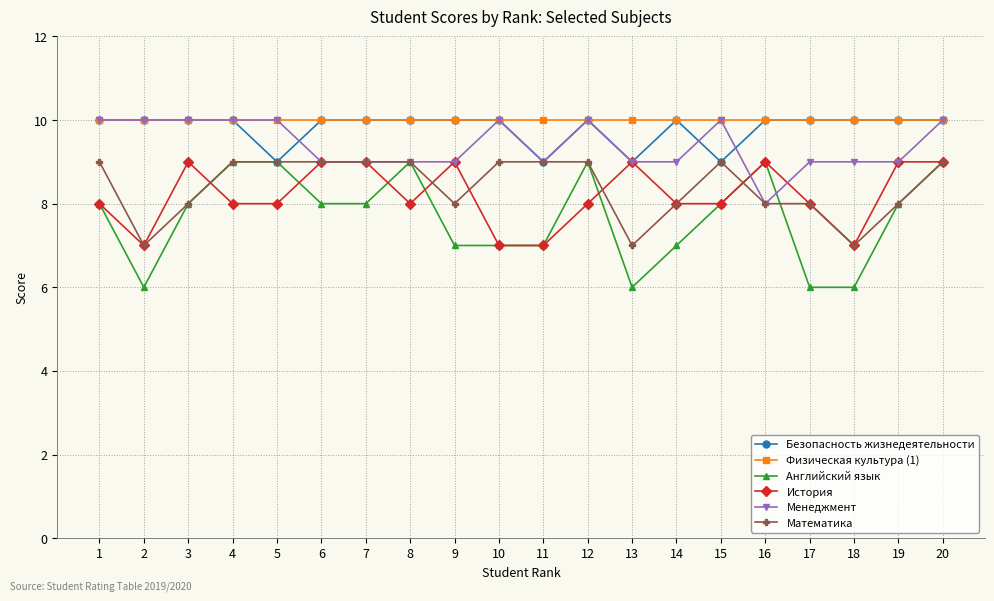

At how many categories does at least one series exceed 8?

20